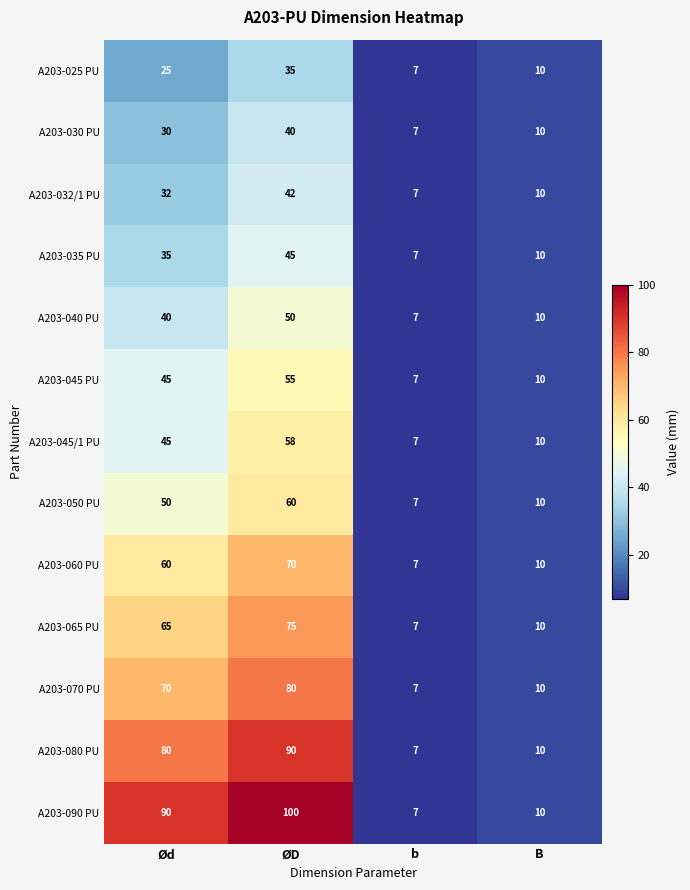

True or false: A203-070 PU has a value of 41 at ØD.

False